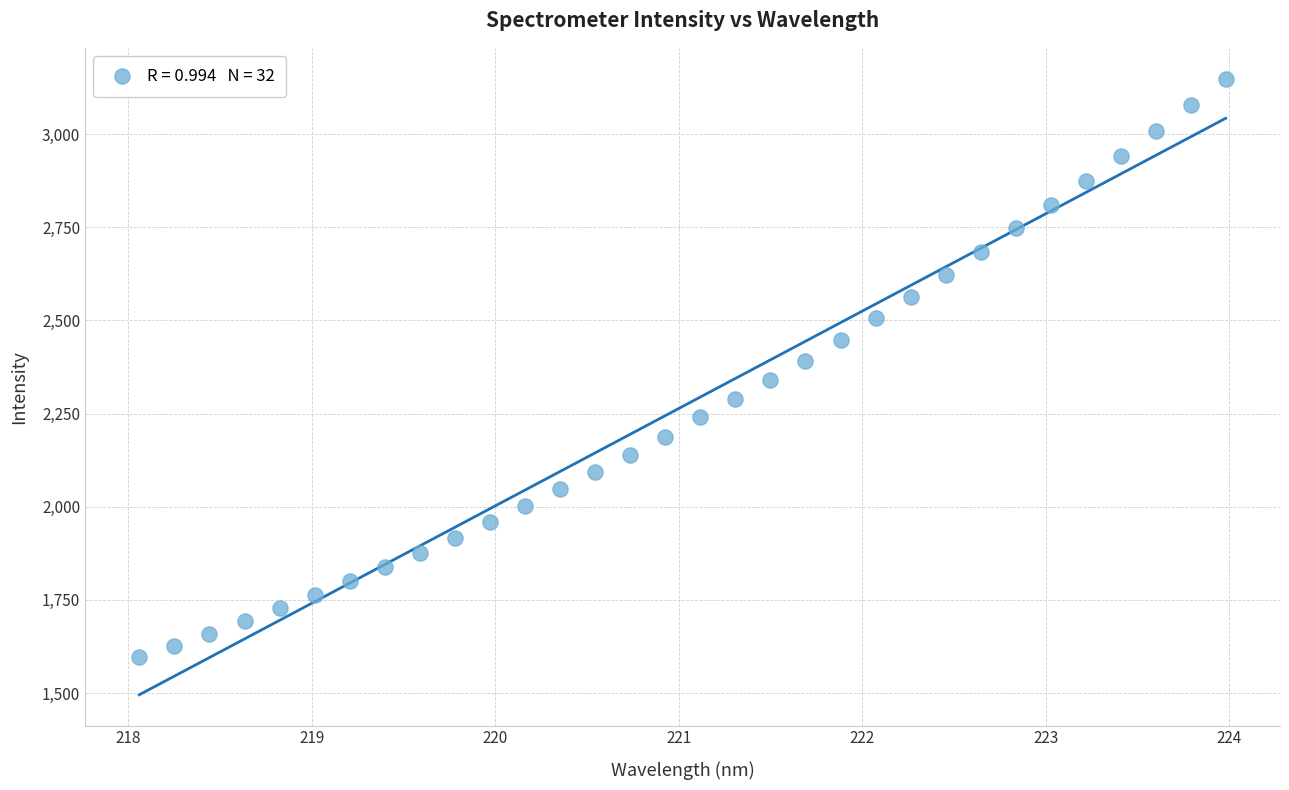

What is the range of Y values (max minus min)?

1553.7